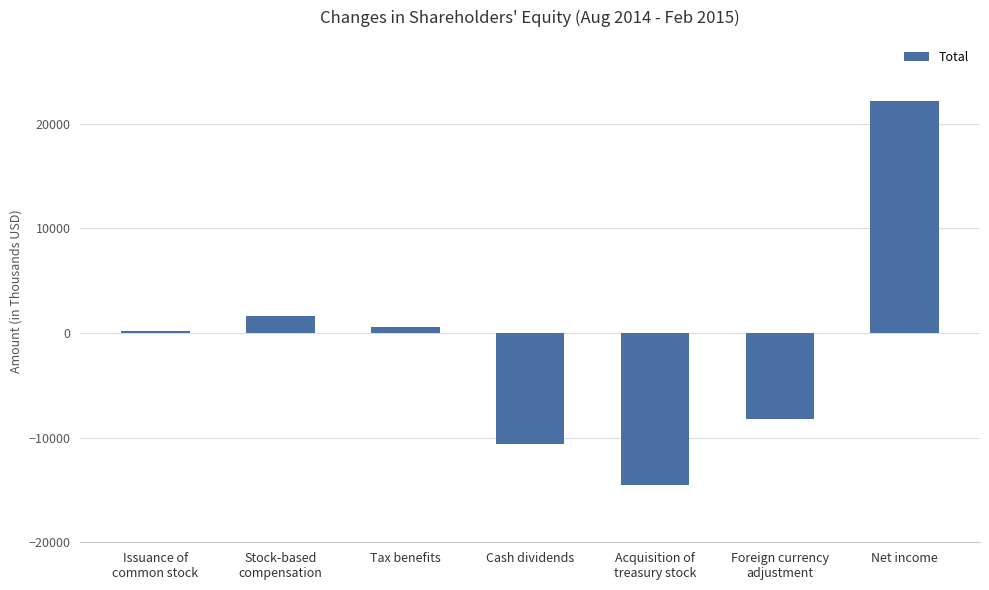

Reading right to left, transcribe all the data shown in this chart.

22119	-8246	-14551	-10606	590	1636	195